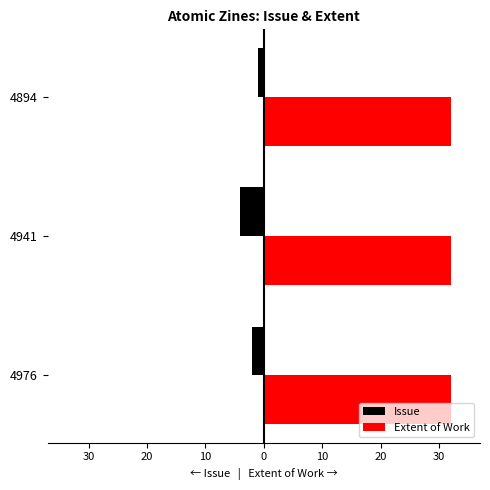

What are all the series names shown in the legend?

Issue, Extent of Work